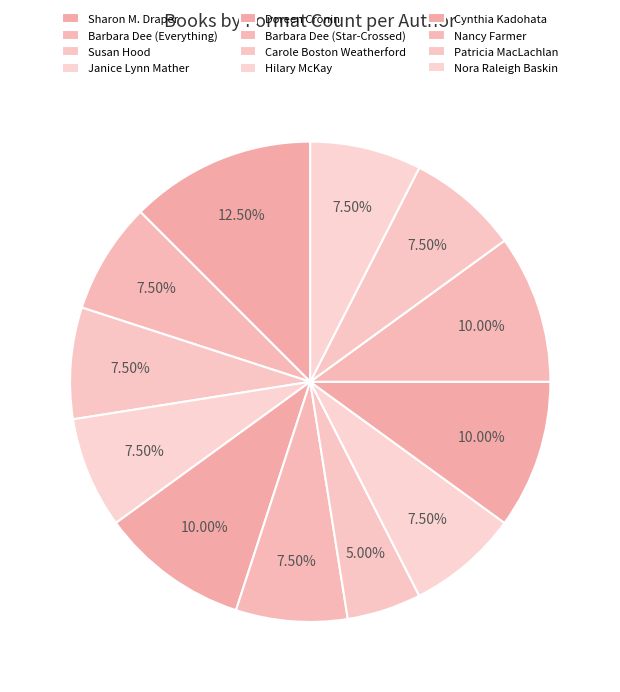

Is Barbara Dee (Everything) the majority of the pie?

No